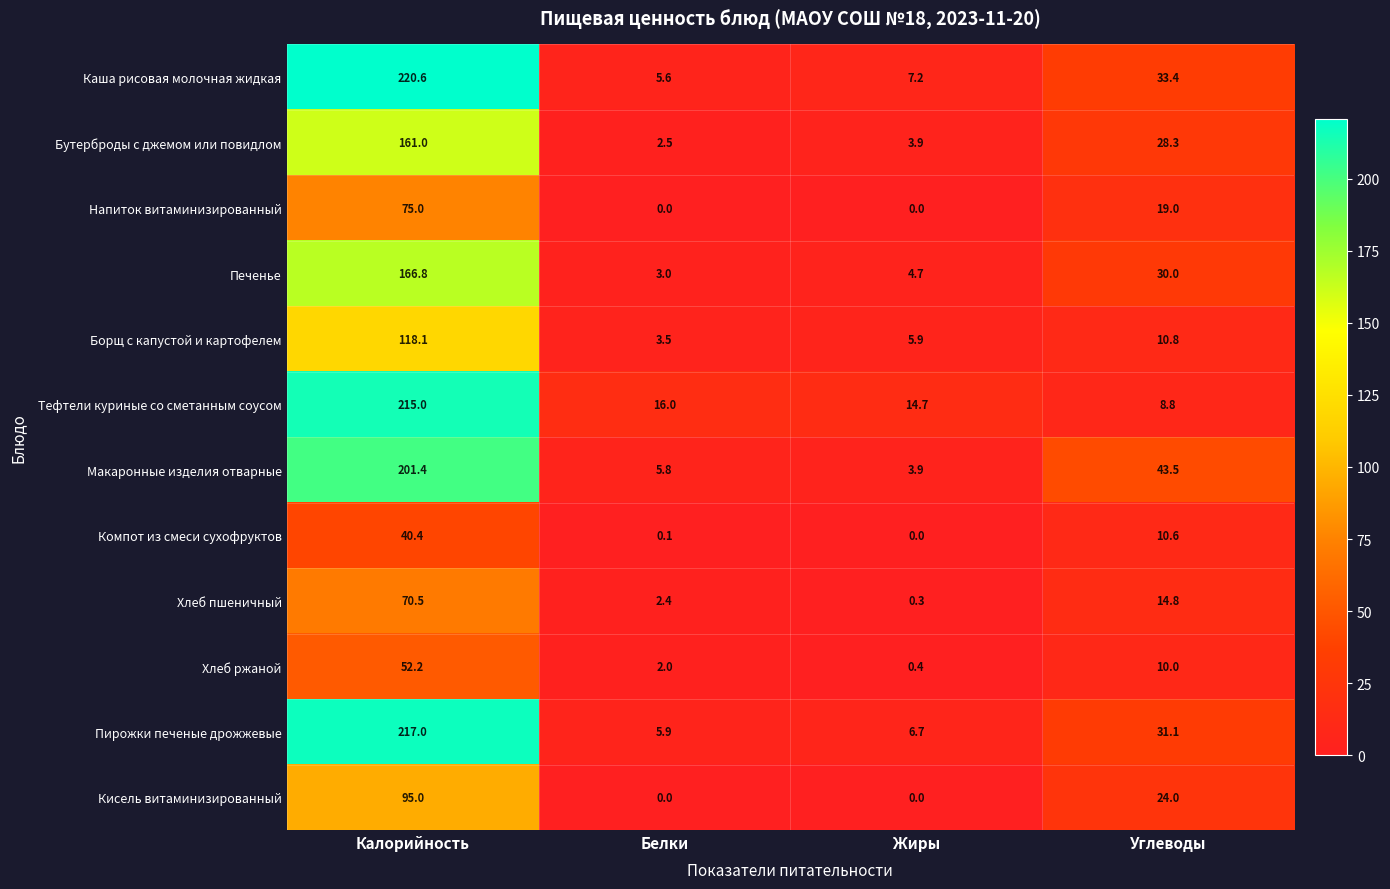

What is the total value across all series at Углеводы?

264.3